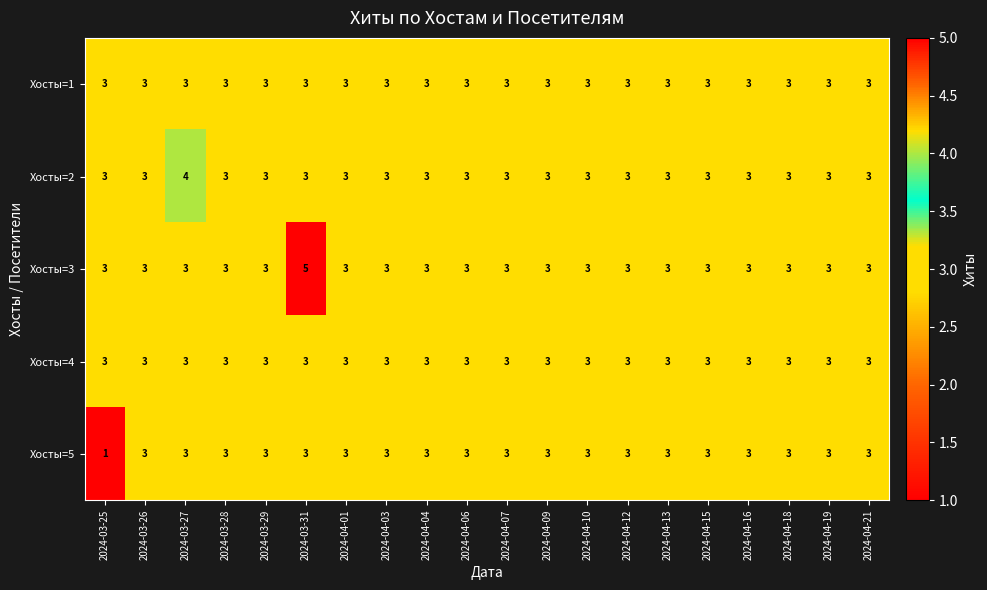

Count the number of data series in this chart.

5